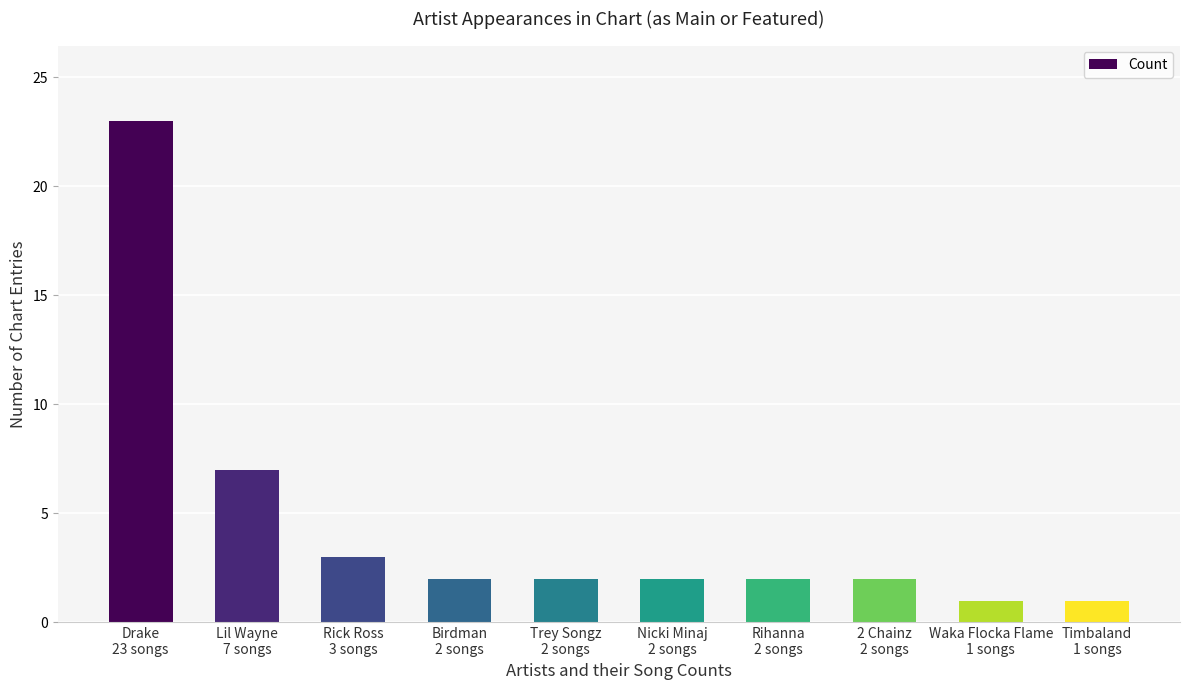

The value at Rihanna
2 songs is 3. True or false?

False